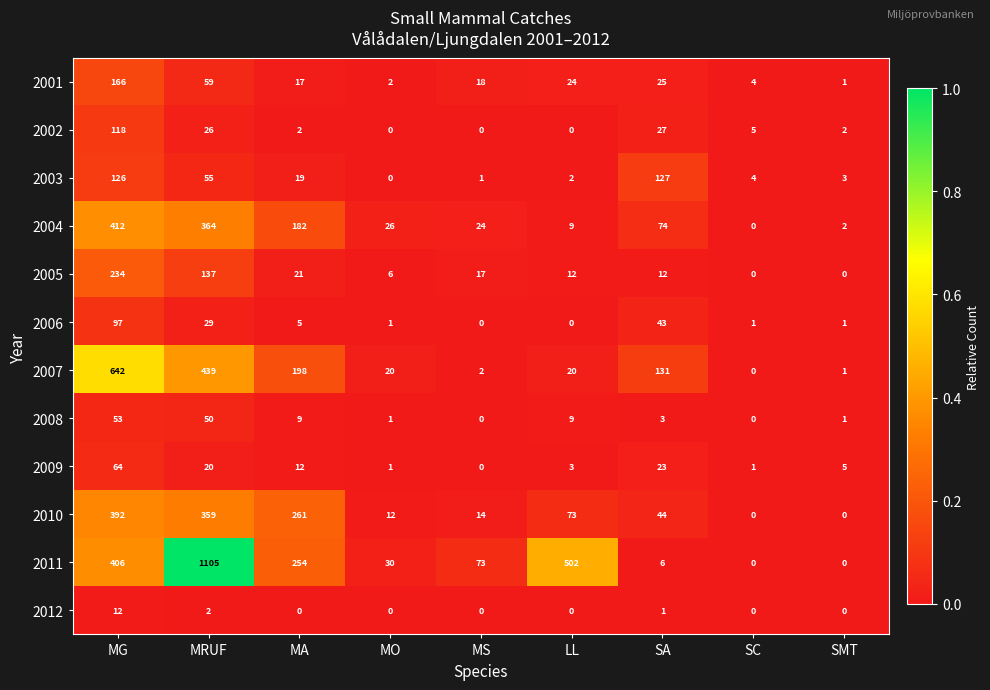

At which label does 2011 first exceed 73?

MG